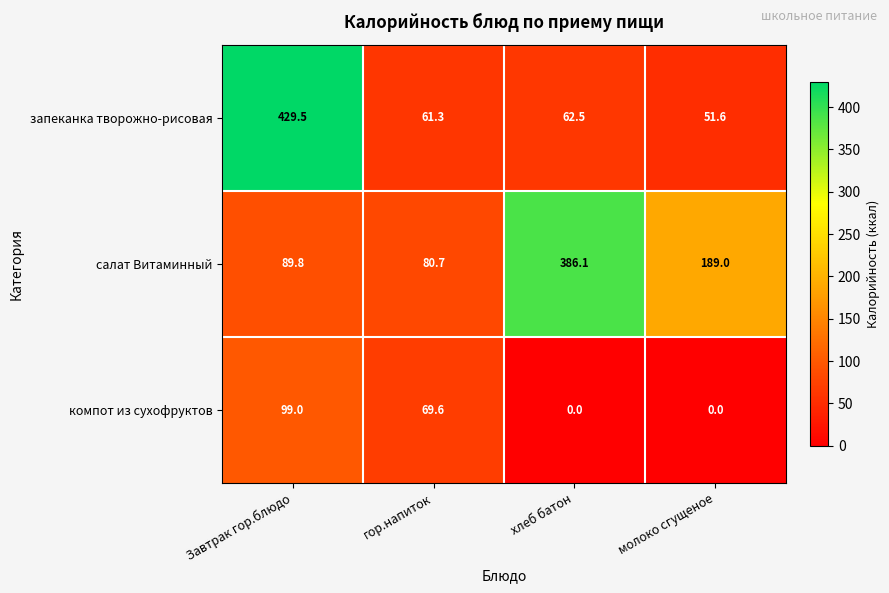

Reading left to right, transcribe all the data shown in this chart.

запеканка творожно-рисовая: Завтрак гор.блюдо=429.5	гор.напиток=61.3	хлеб батон=62.5	молоко сгущеное=51.6
салат Витаминный: Завтрак гор.блюдо=89.8	гор.напиток=80.7	хлеб батон=386.1	молоко сгущеное=189.0
компот из сухофруктов: Завтрак гор.блюдо=99.0	гор.напиток=69.6	хлеб батон=0.0	молоко сгущеное=0.0